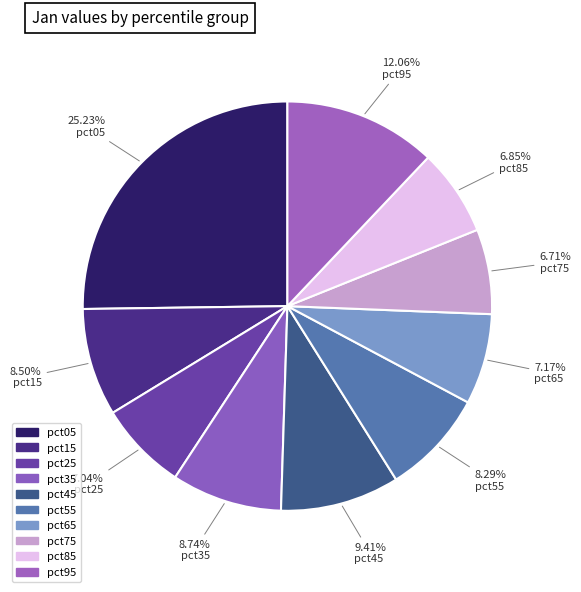

Between pct25 and pct05, which is larger?

pct05